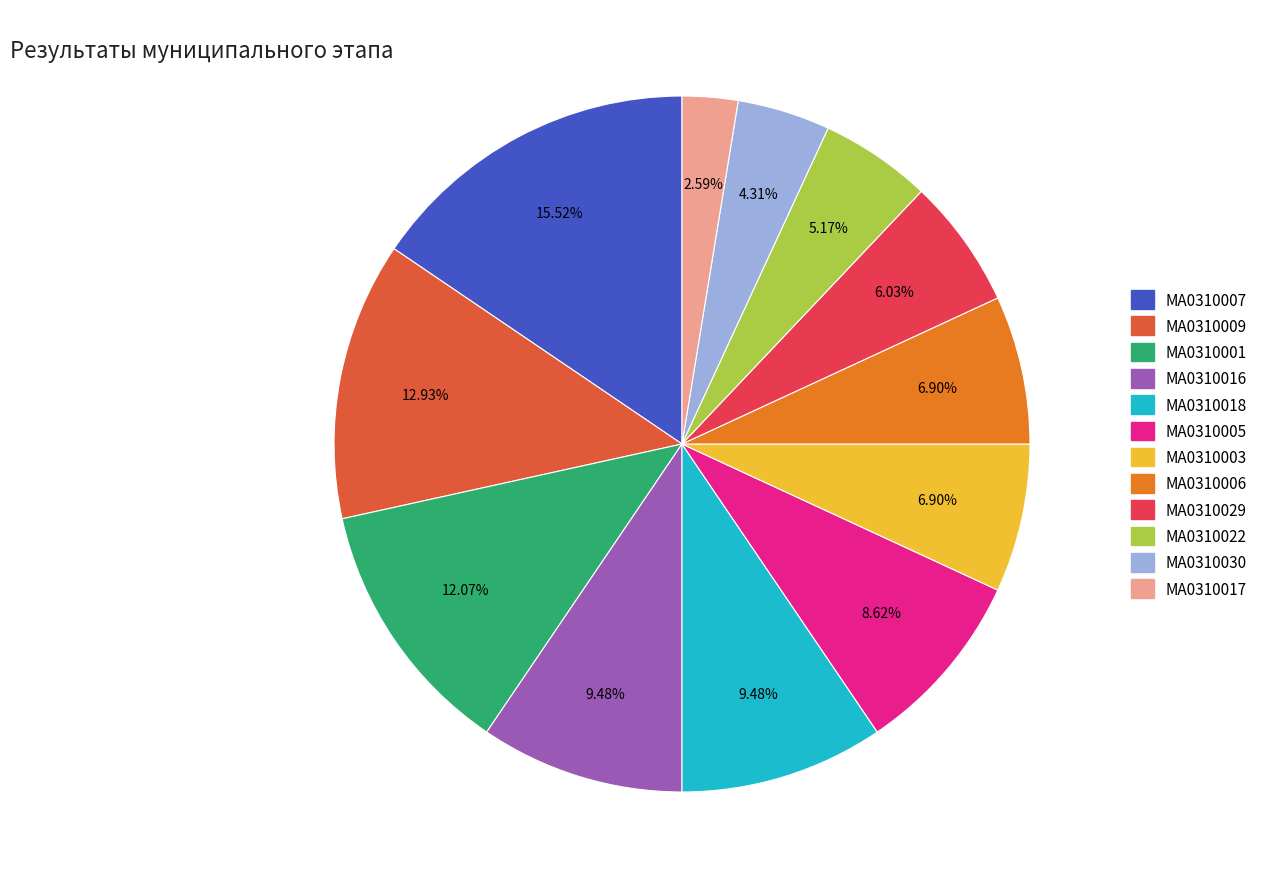

What is the largest slice in the pie chart?

МА0310007